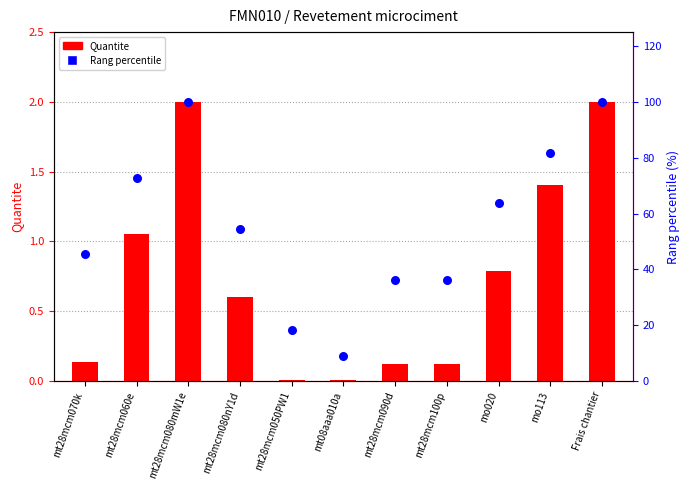

Which series reaches the maximum Y coordinate?

Rang percentile